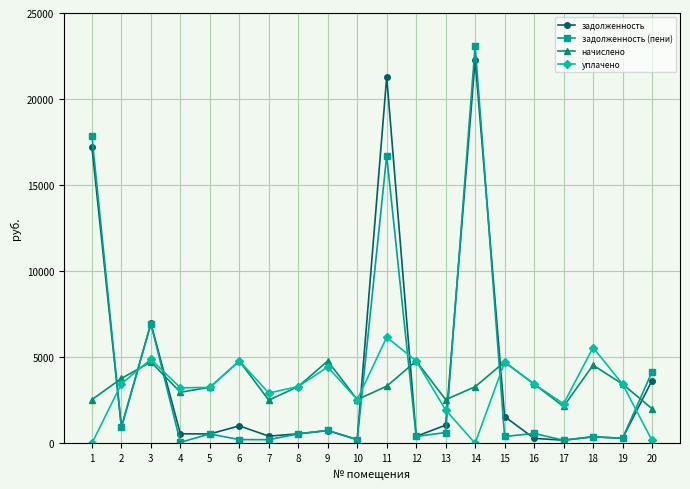

What are all the series names shown in the legend?

задолженность, задолженность (пени), начислено, уплачено